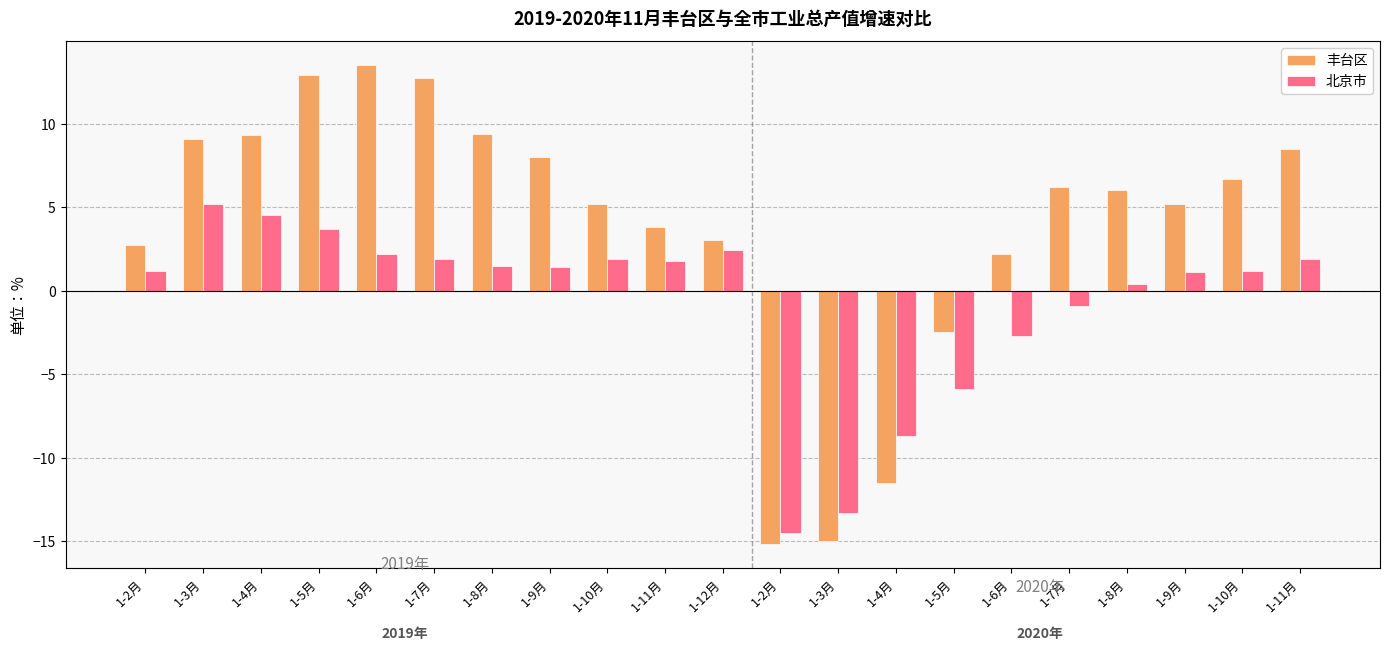

Is it true that 丰台区 equals 16.8 at 1-5月?

False